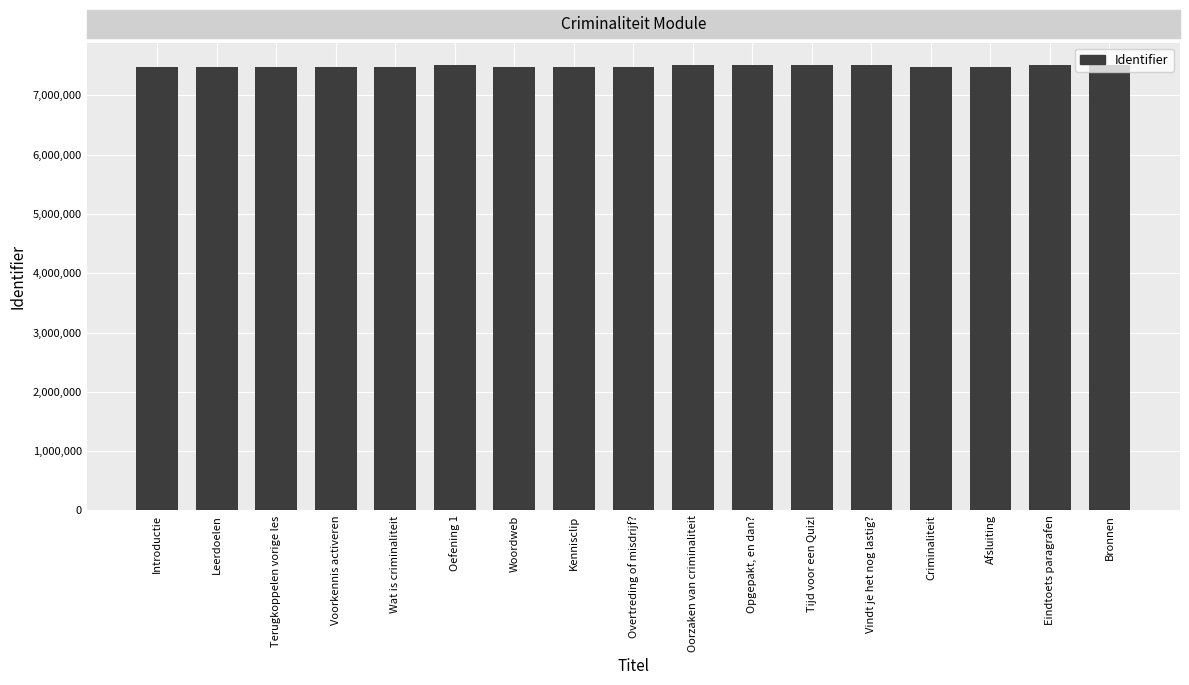

What position from the right is Introductie?

17